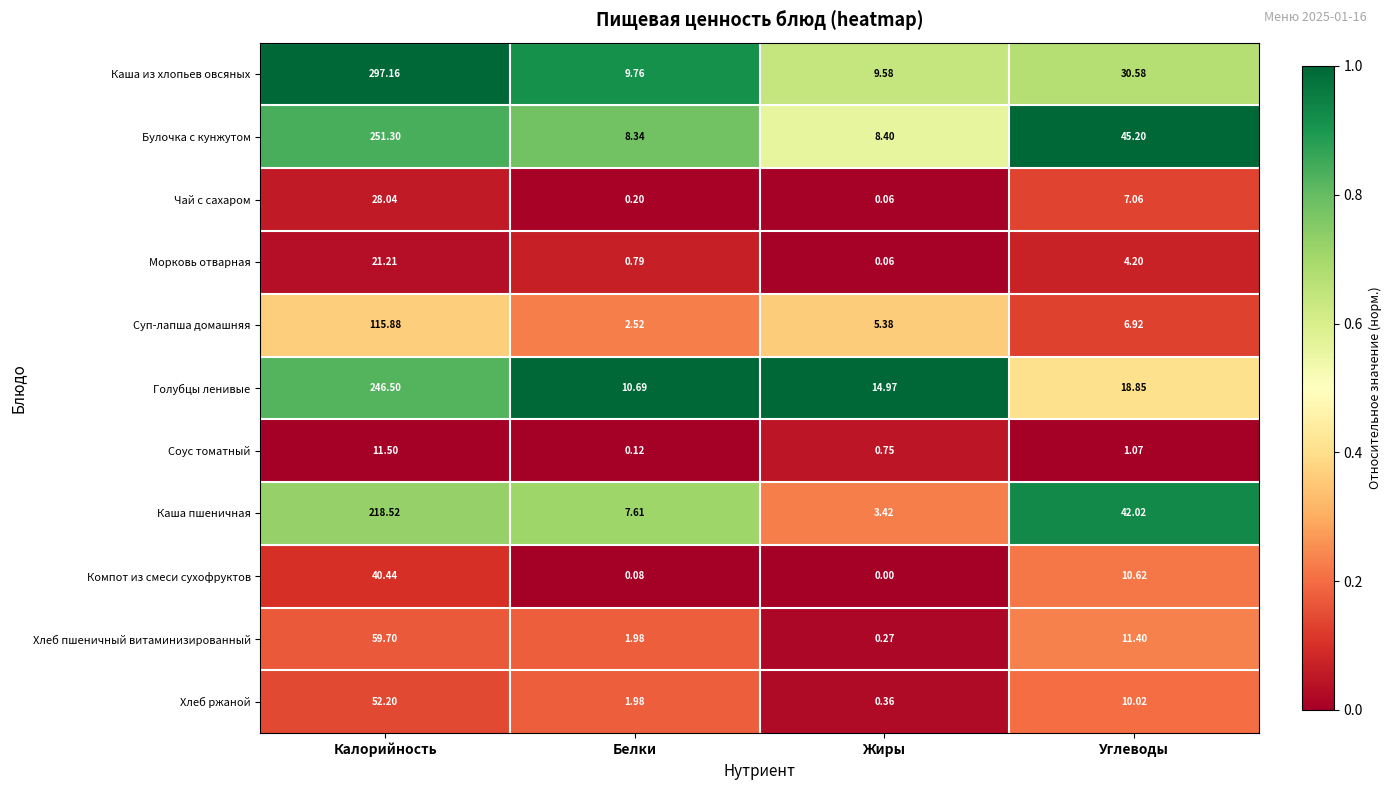

At which label does Хлеб ржаной first exceed 10?

Калорийность